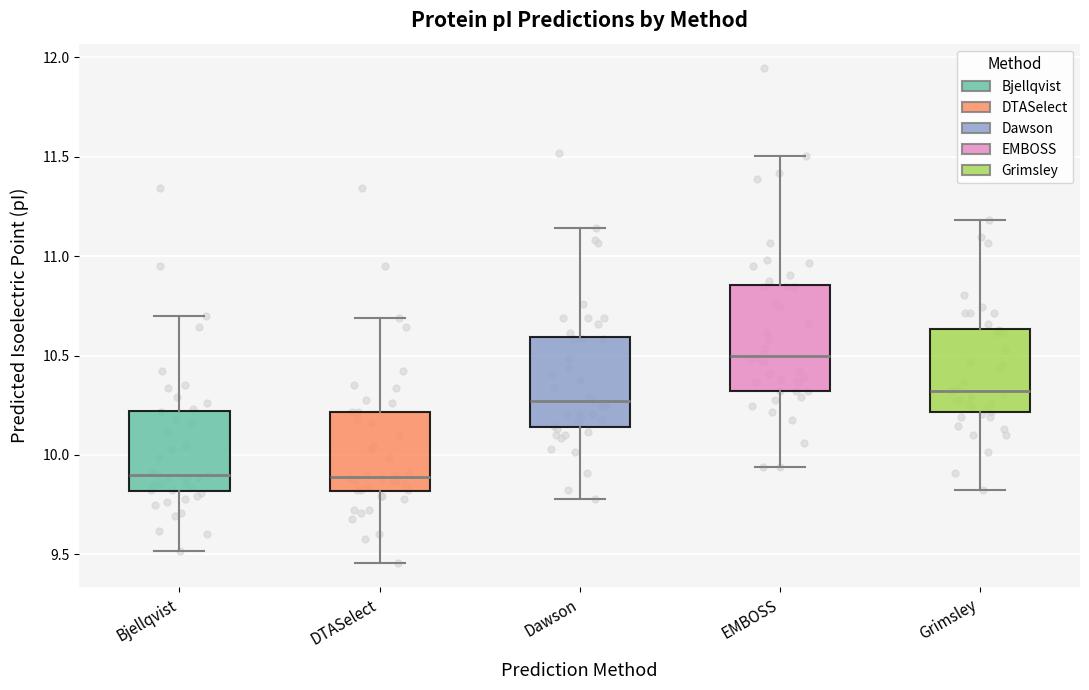

Reading left to right, read every box against the y-axis: the position of its median line, the range the box covers, and the ends of its whiskers. The values are not printed on the chart, so give them approximately, as read against the axis.

Bjellqvist: median 9.90, box 9.80 to 10.20, whiskers 9.50 to 10.70
DTASelect: median 9.90, box 9.80 to 10.20, whiskers 9.45 to 10.70
Dawson: median 10.25, box 10.15 to 10.60, whiskers 9.80 to 11.15
EMBOSS: median 10.50, box 10.30 to 10.85, whiskers 9.95 to 11.50
Grimsley: median 10.30, box 10.20 to 10.65, whiskers 9.80 to 11.20